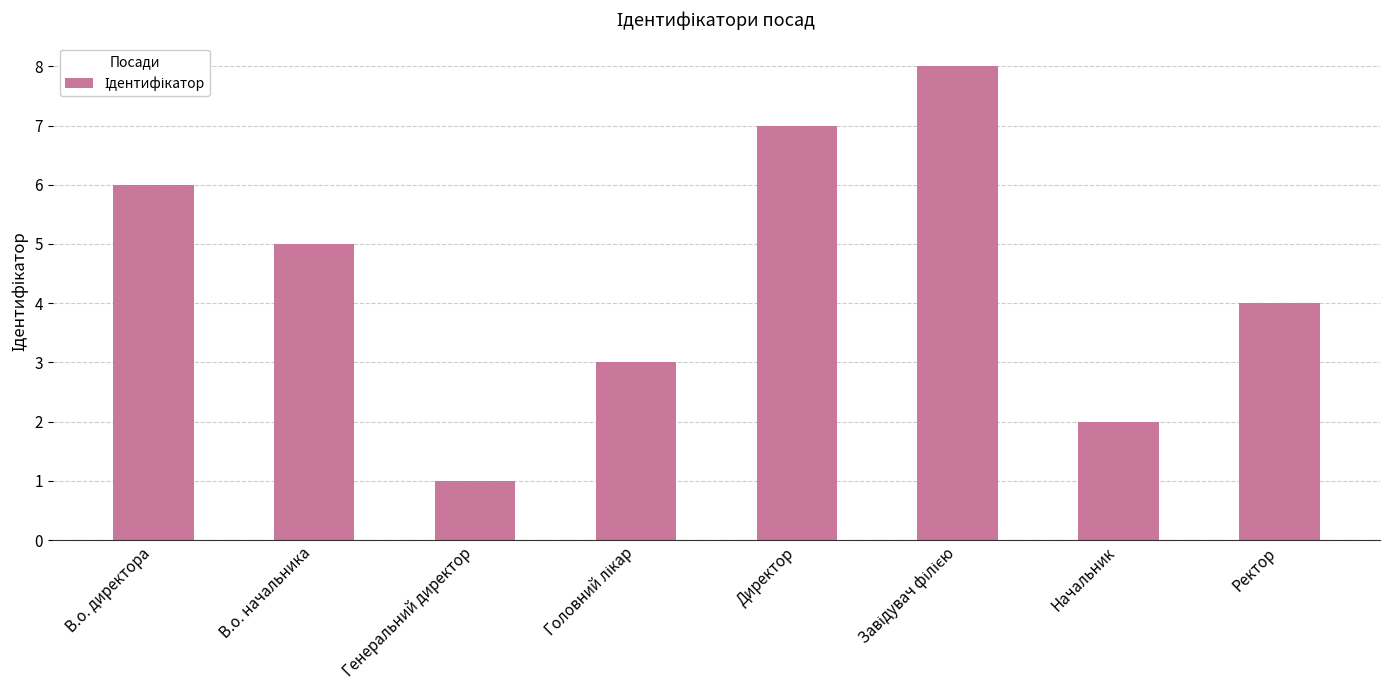

What is the maximum value shown in the chart?

8